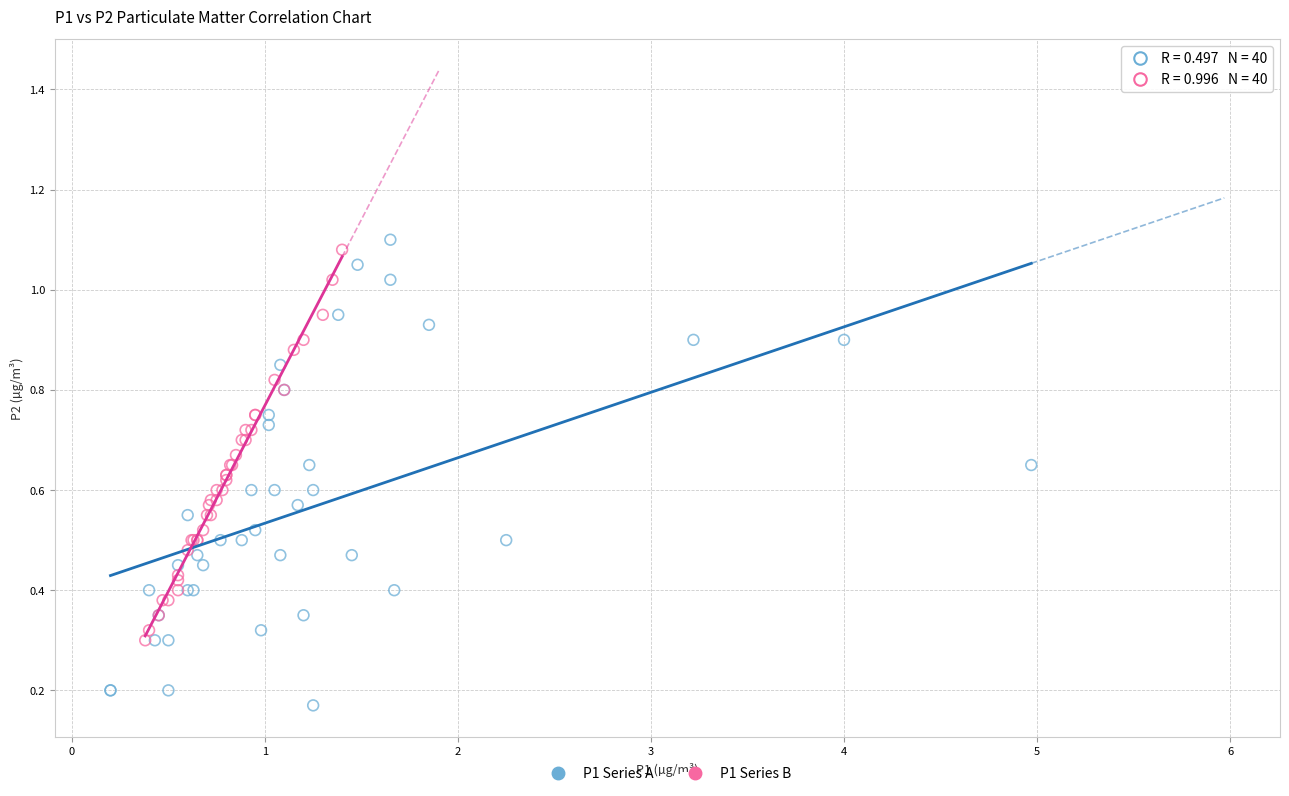

Which series contains the lowest Y value?

P1 Series A